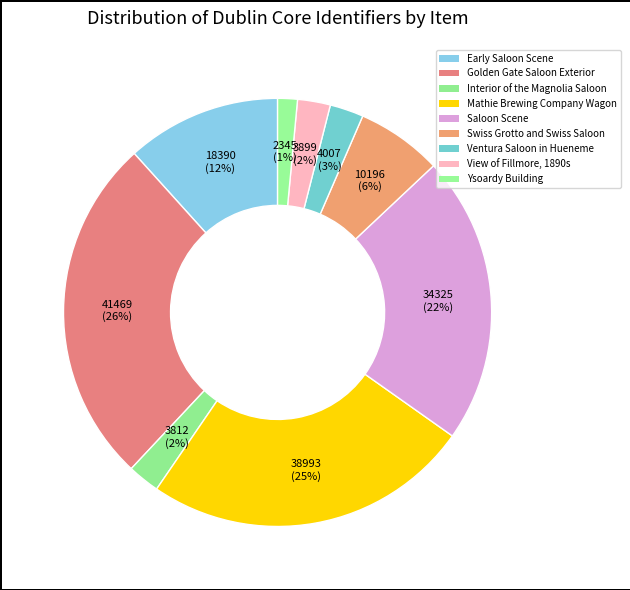

How many slices are in this pie chart?

9